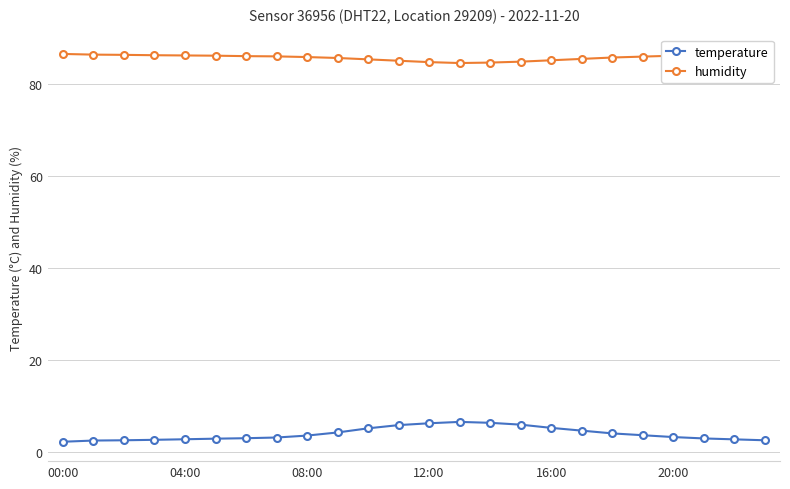

Which category has the lowest value in the temperature series?

00:00